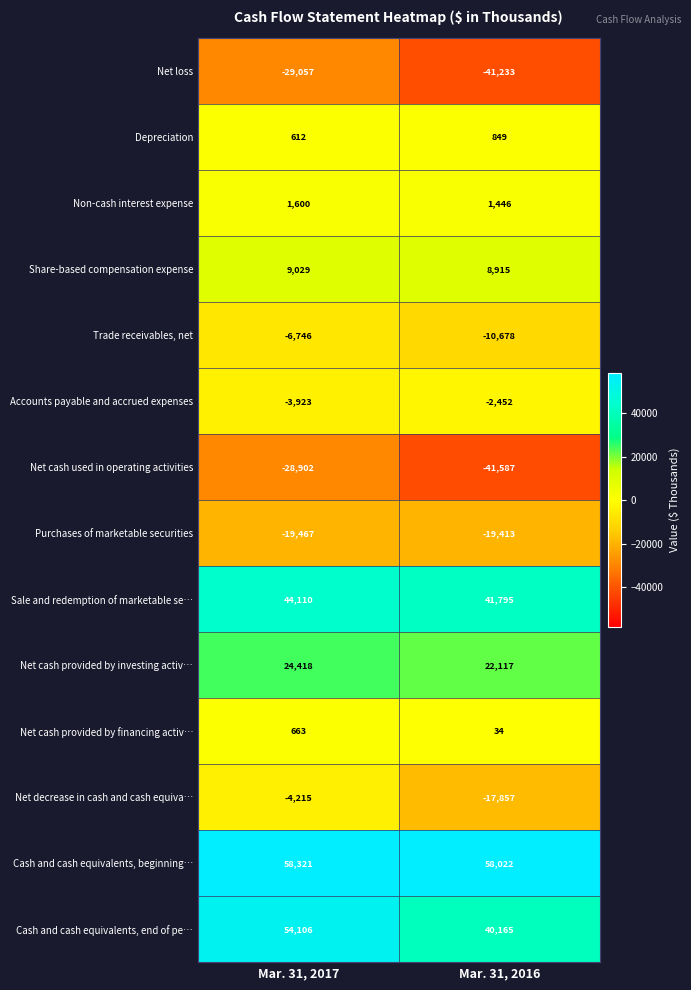

Which series has the largest total across all categories?

Cash and cash equivalents, beginning…